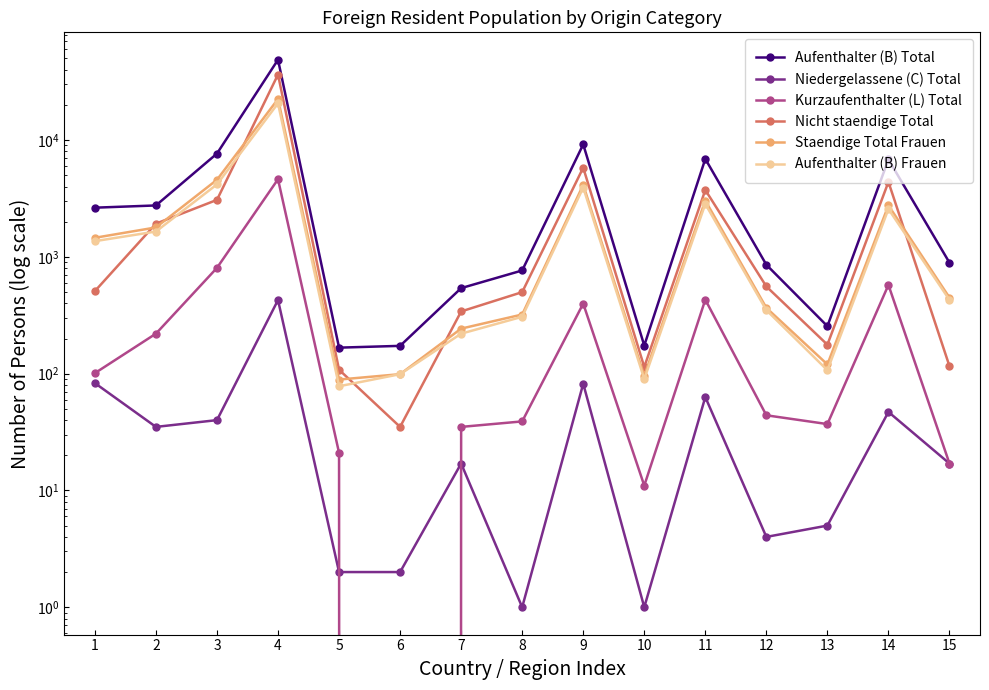

What is the sum of all Staendige Total Frauen values?

42011